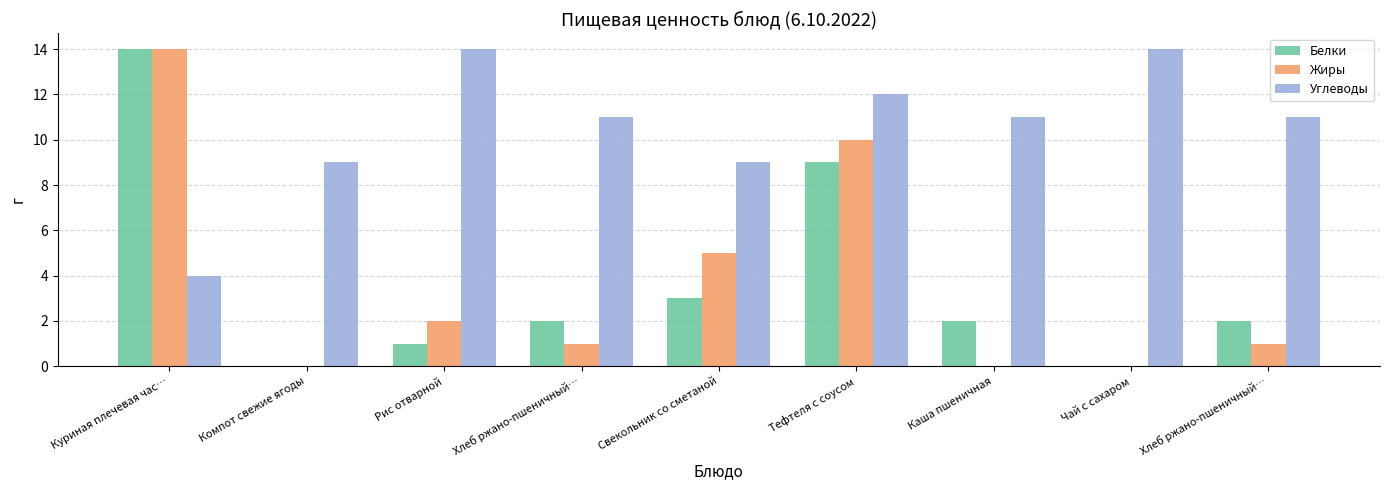

Is the value of Углеводы at Компот свежие ягоды greater than the value of Жиры at Тефтеля с соусом?

No